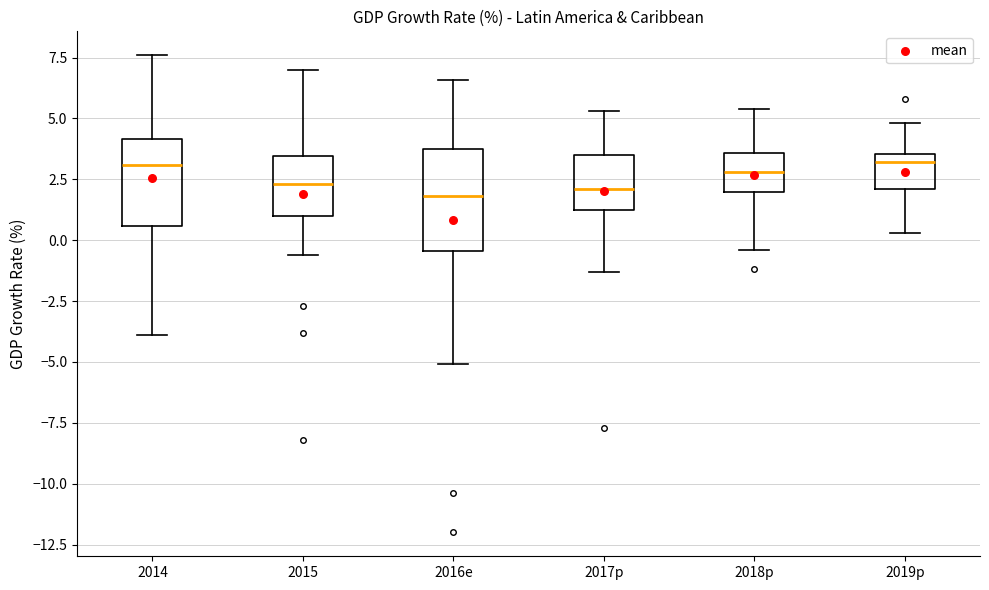

Reading left to right, transcribe this box plot: for each box, give where its median line is, the range the box spans, and where its two whiskers end, as read against the y-axis. The values are not printed on the chart, so give them approximately, as read against the axis.

2014: median 3.0, box 0.5 to 4.0, whiskers -4.0 to 7.5
2015: median 2.5, box 1.0 to 3.5, whiskers -0.5 to 7.0
2016e: median 2.0, box -0.5 to 4.0, whiskers -5.0 to 6.5
2017p: median 2.0, box 1.5 to 3.5, whiskers -1.5 to 5.5
2018p: median 3.0, box 2.0 to 3.5, whiskers -0.5 to 5.5
2019p: median 3.0, box 2.0 to 3.5, whiskers 0.5 to 5.0